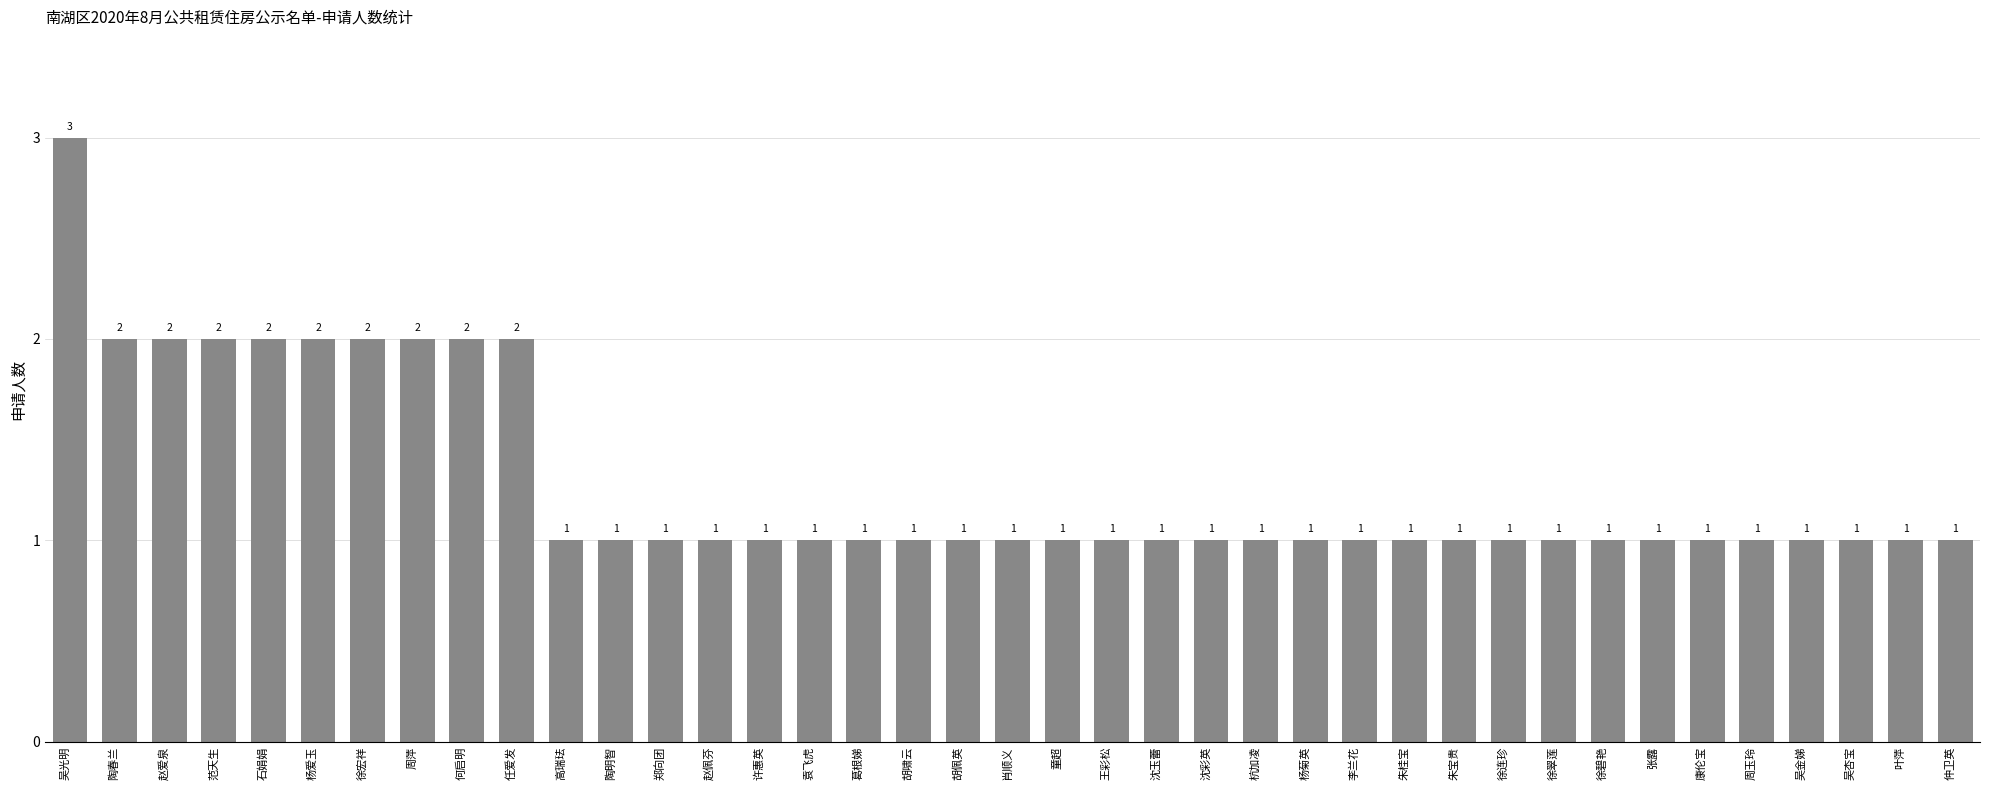

Reading left to right, transcribe all the data shown in this chart.

3	2	2	2	2	2	2	2	2	2	1	1	1	1	1	1	1	1	1	1	1	1	1	1	1	1	1	1	1	1	1	1	1	1	1	1	1	1	1